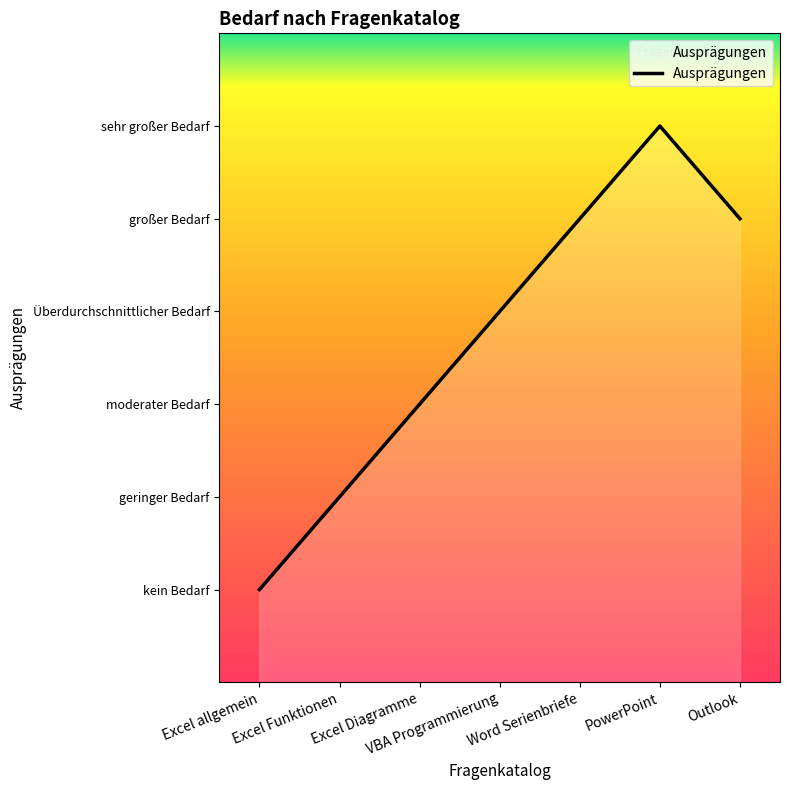

Does the chart display data point markers on the line(s)?

No